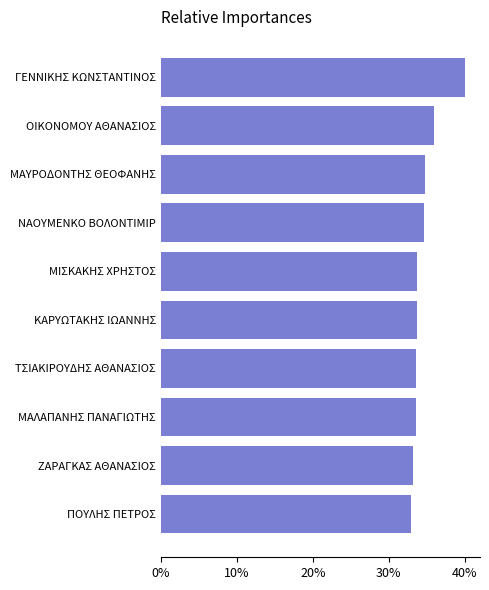

What is the maximum value shown in the chart?

40.0